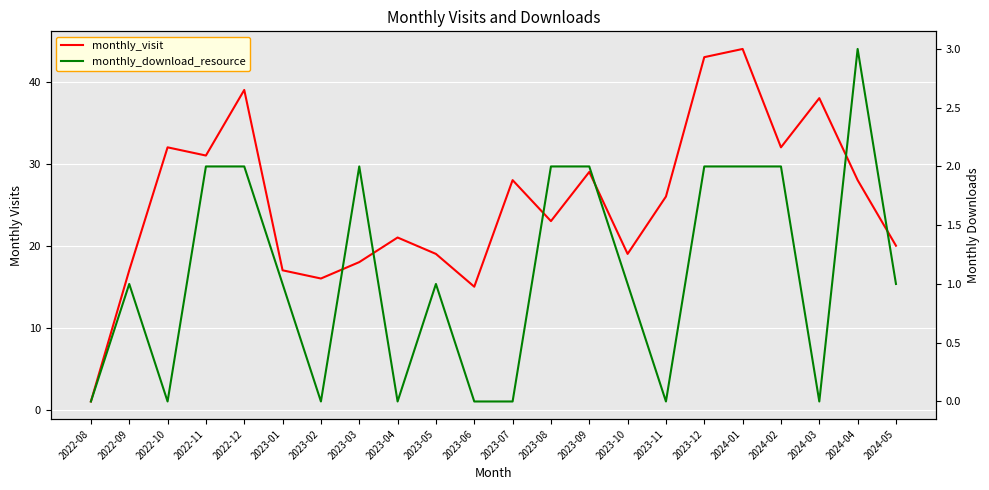

How many interior local valleys does the monthly_visit series have?

6